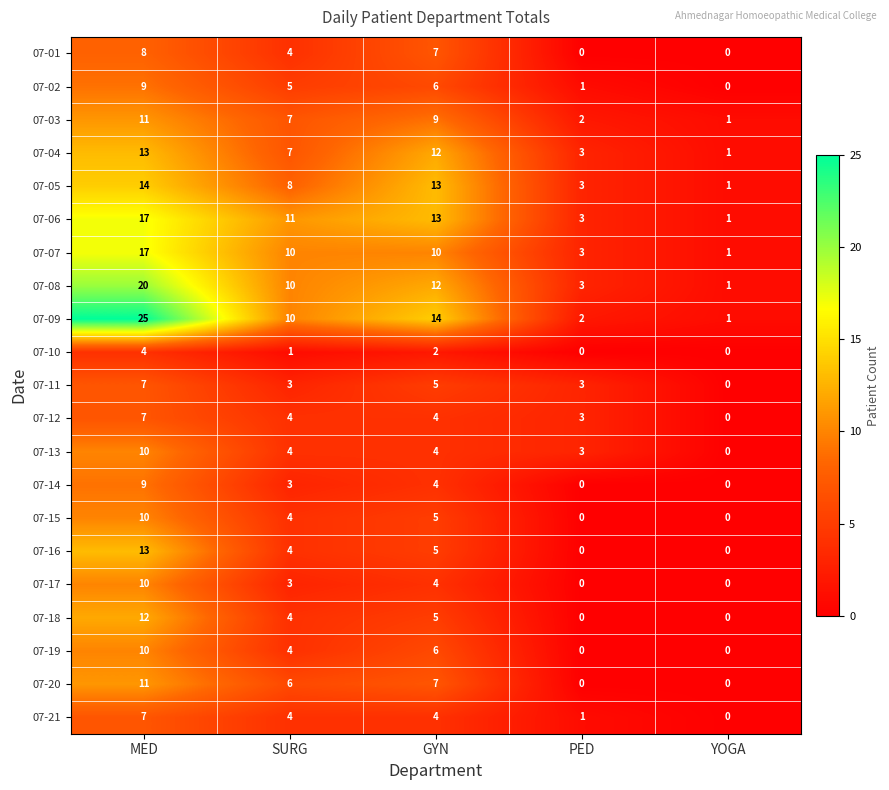

What is the total value across all series at MED?

244